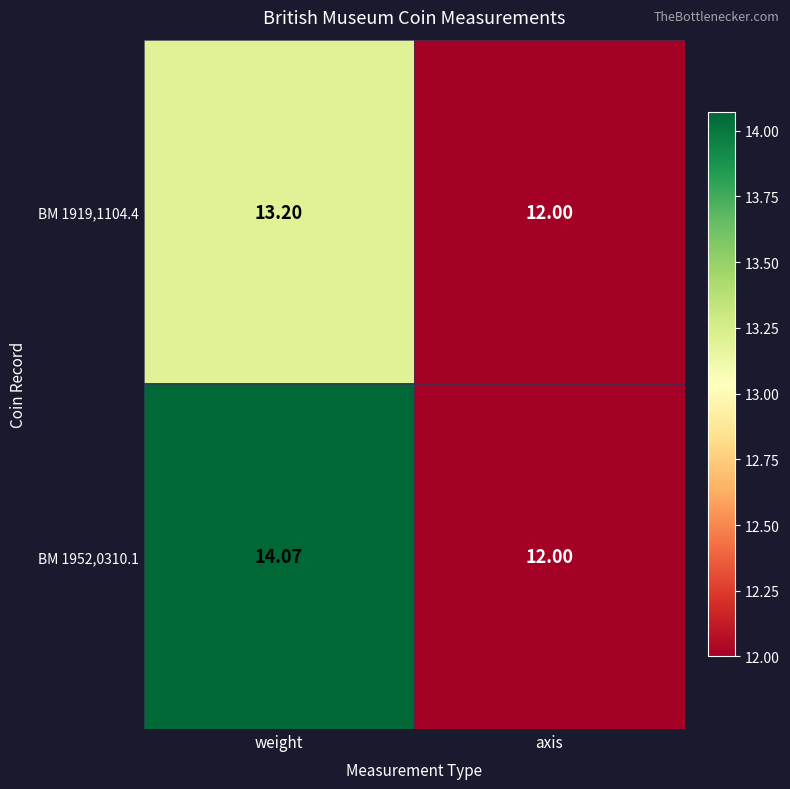

List the series in order of their peak value, highest first.

BM 1952,0310.1, BM 1919,1104.4